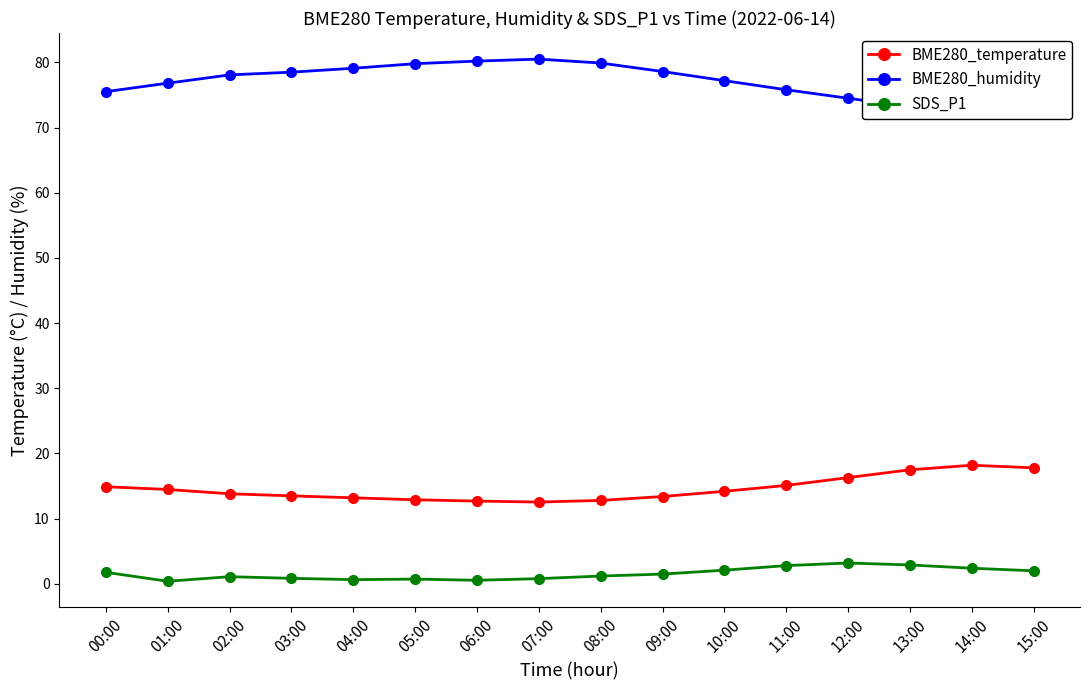

The value of BME280_temperature at 01:00 is 7.5. True or false?

False